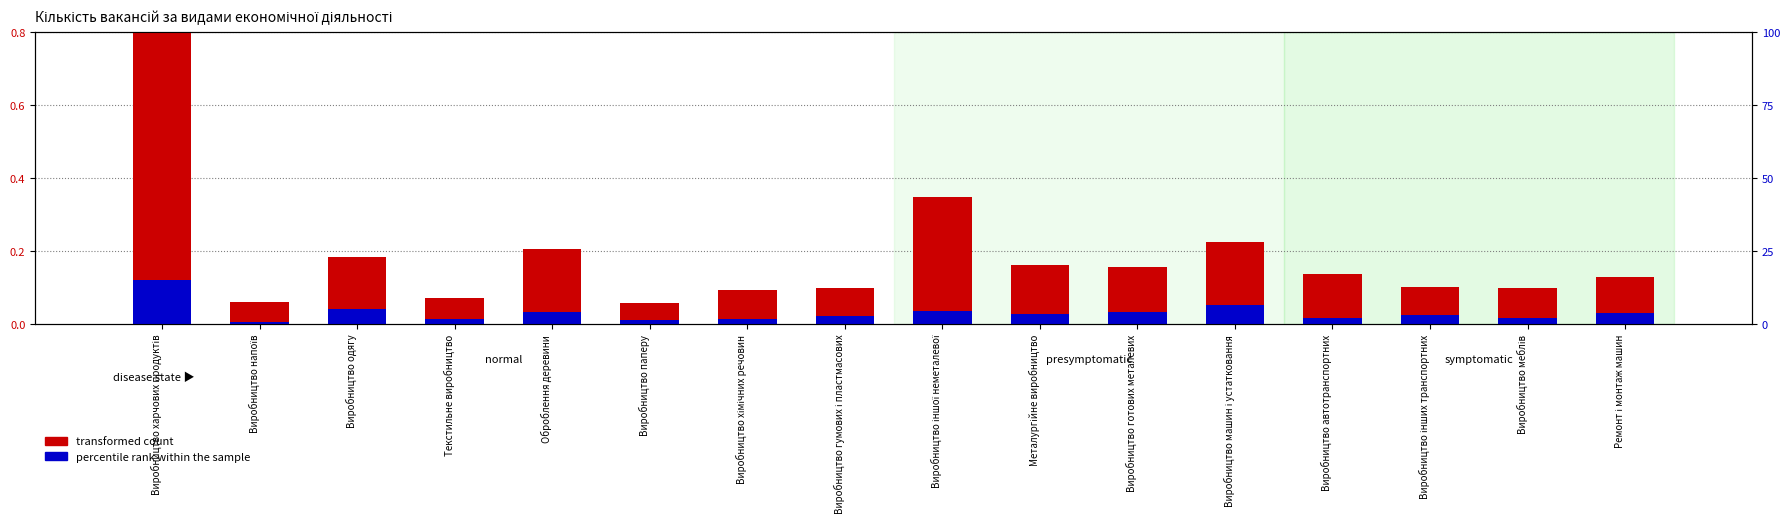

Which has a higher value, Виробництво хімічних речовин or Металургійне виробництво?

Металургійне виробництво